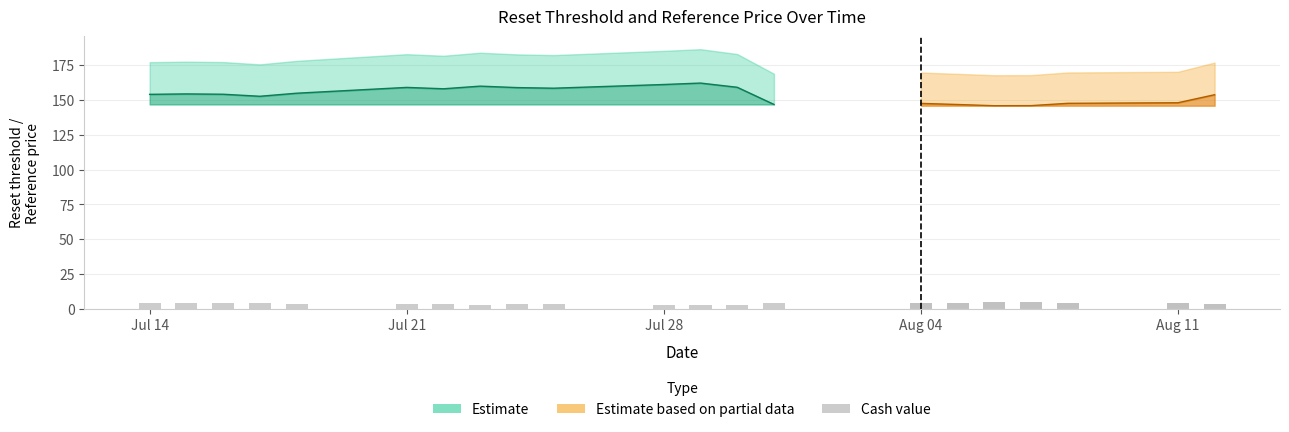

Is the value of Reset threshold at 2025-08-07 greater than the value of Cash value at 2025-08-12?

Yes